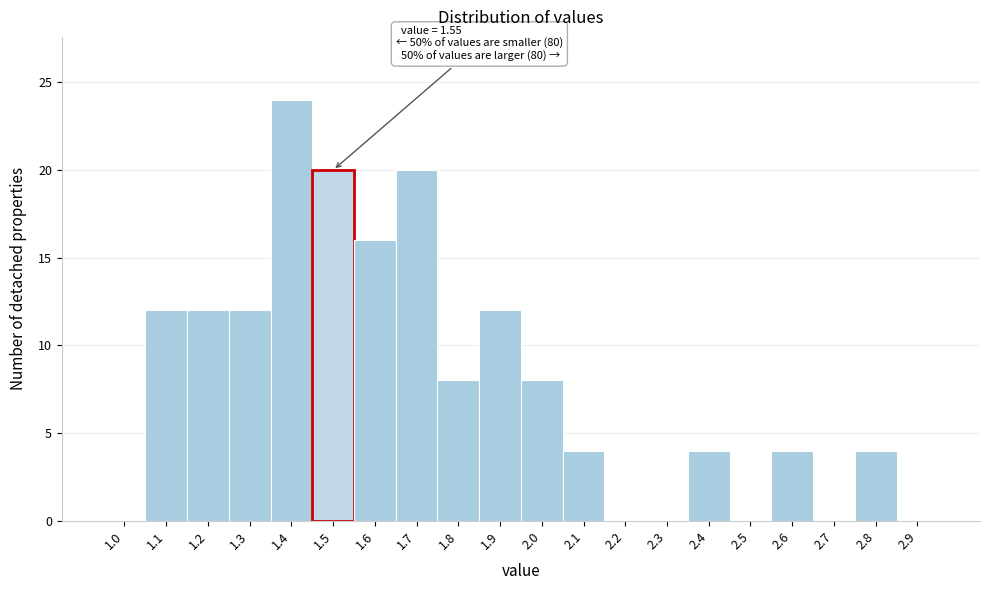

Reading right to left, transcribe all the data shown in this chart.

2.9=0	2.8=4	2.7=0	2.6=4	2.5=0	2.4=4	2.3=0	2.2=0	2.1=4	2.0=8	1.9=12	1.8=8	1.7=20	1.6=16	1.5=20	1.4=24	1.3=12	1.2=12	1.1=12	1.0=0